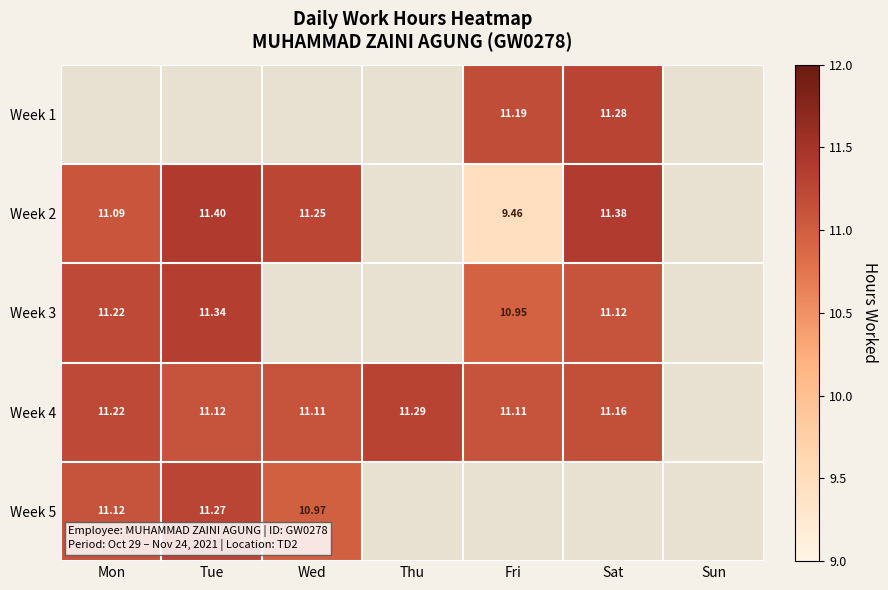

Is the value of Week 4 at Sat greater than the value of Week 5 at Wed?

Yes